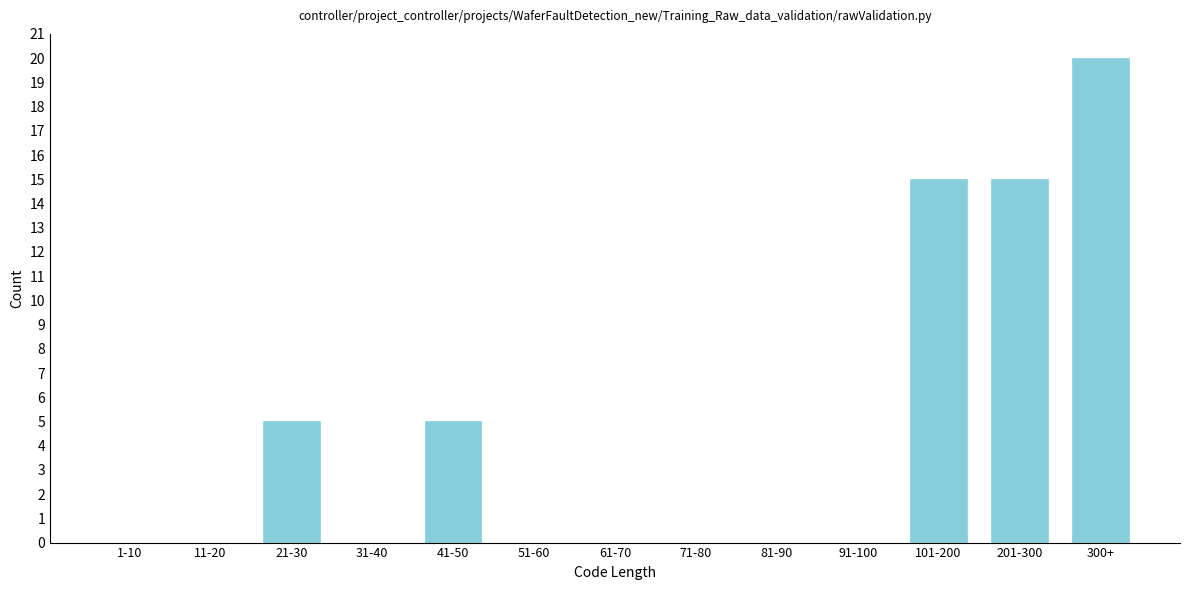

Reading left to right, list all the values displayed in this chart.

1-10=0	11-20=0	21-30=5	31-40=0	41-50=5	51-60=0	61-70=0	71-80=0	81-90=0	91-100=0	101-200=15	201-300=15	300+=20